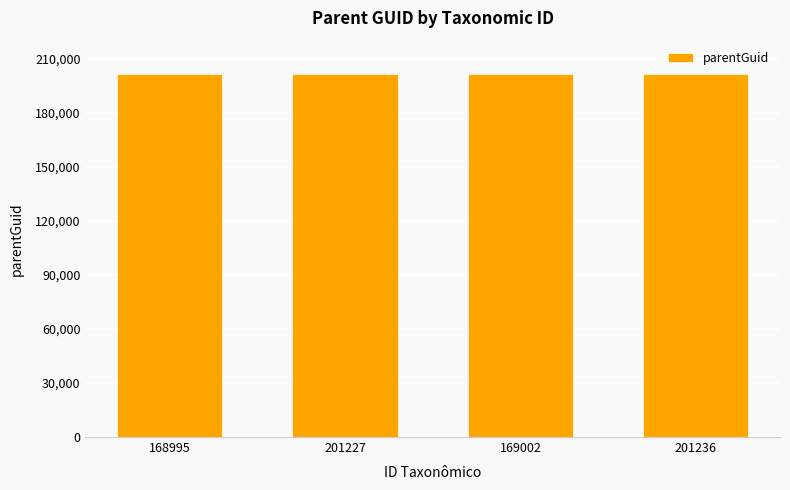

What is the ratio of the value at 169002 to the value at 201227?

1.0